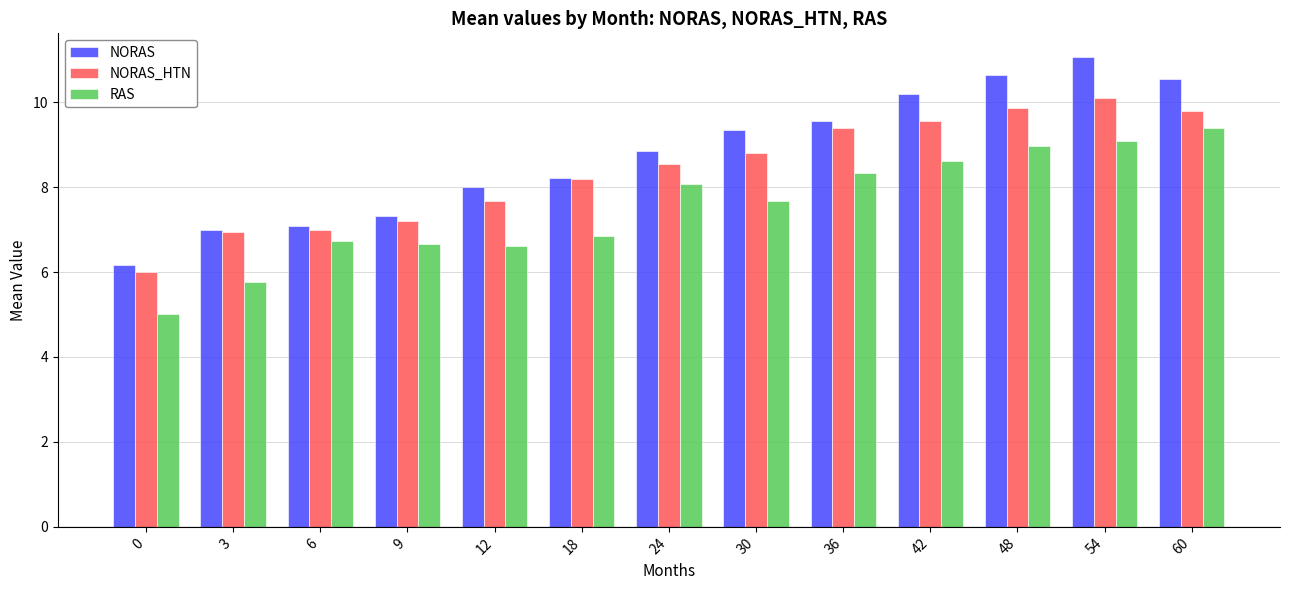

List the series in order of their overall mean, highest first.

NORAS, NORAS_HTN, RAS